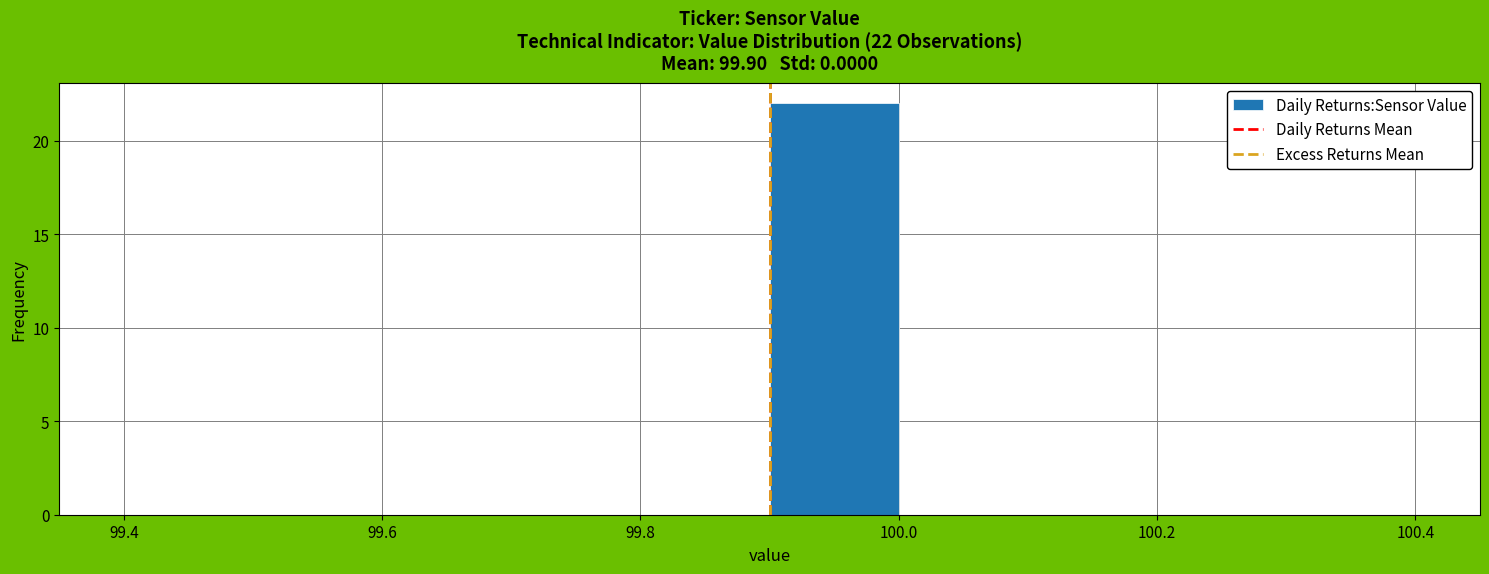

Over which range of the x-axis is the bar tallest?

99.9 to 100.0